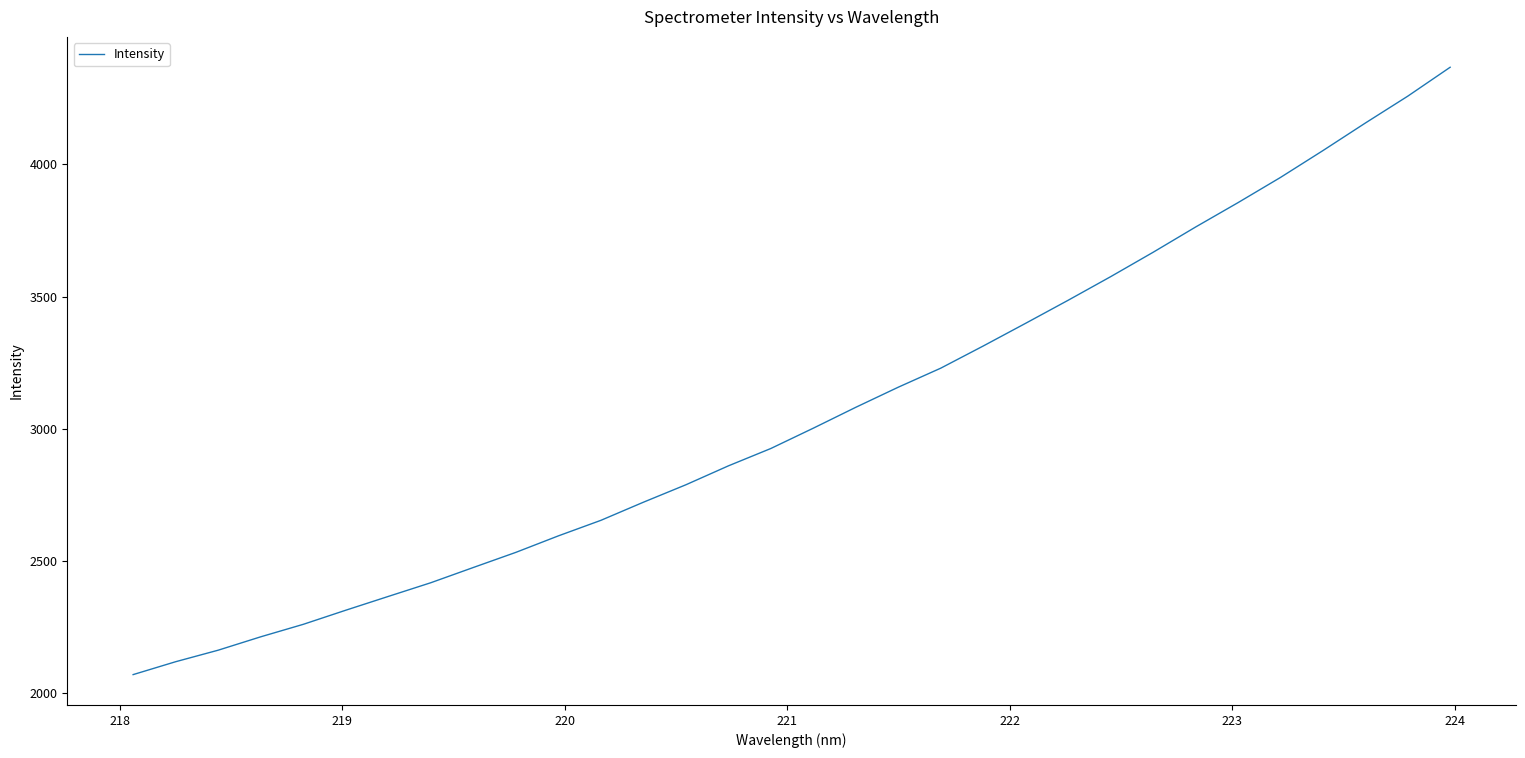

What is the greatest value displayed?

4367.7